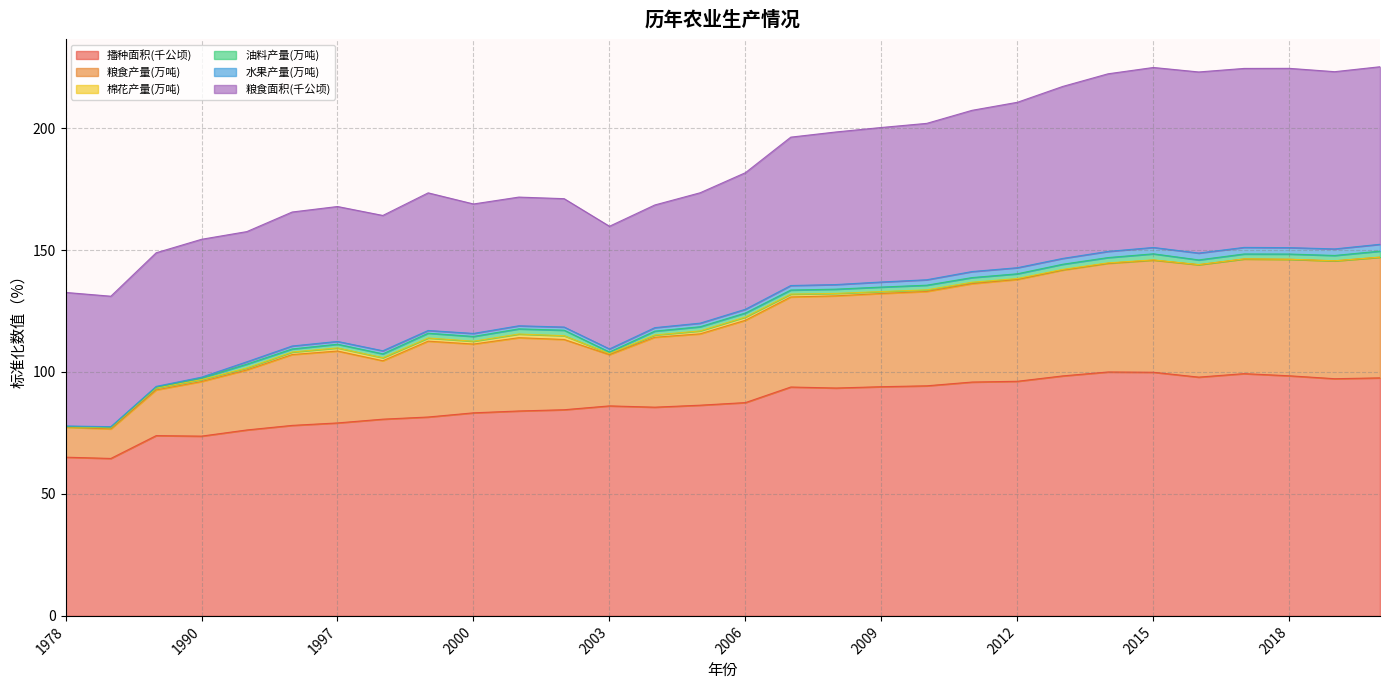

The 播种面积(千公顷) series shows 26.5 at 1978. True or false?

False